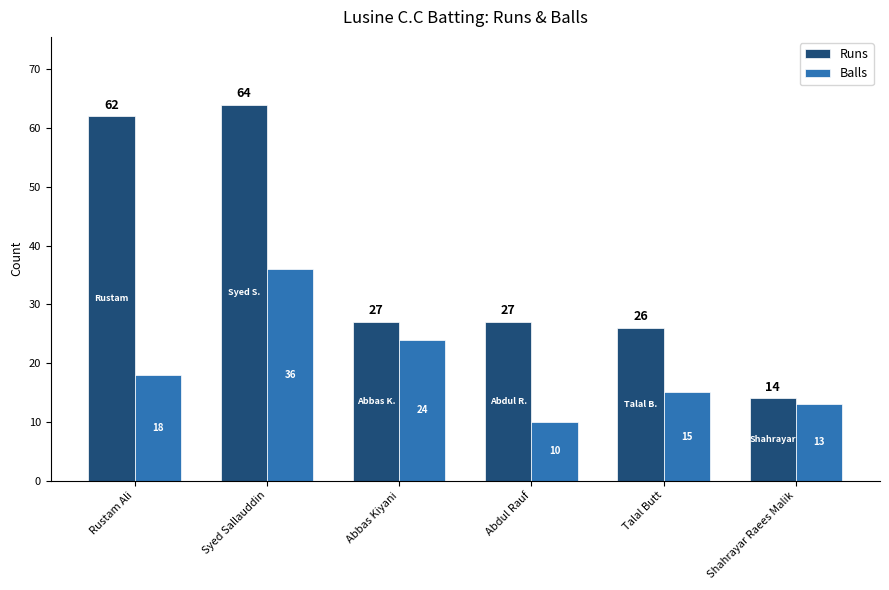

What are all the series names shown in the legend?

Runs, Balls